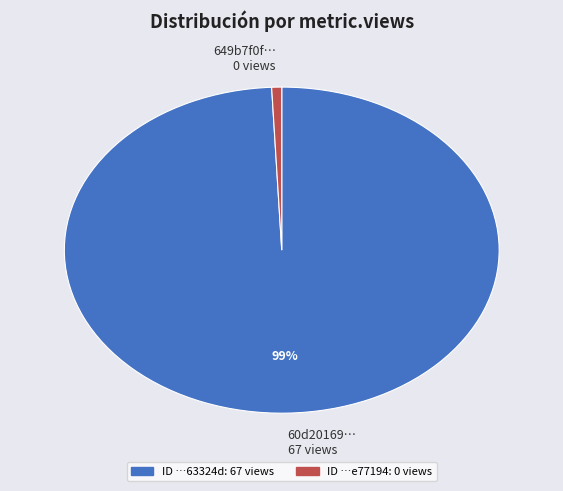

To the nearest percent, what is the combined percentage of 60d20169… 67 views and 649b7f0f… 0 views?

100%